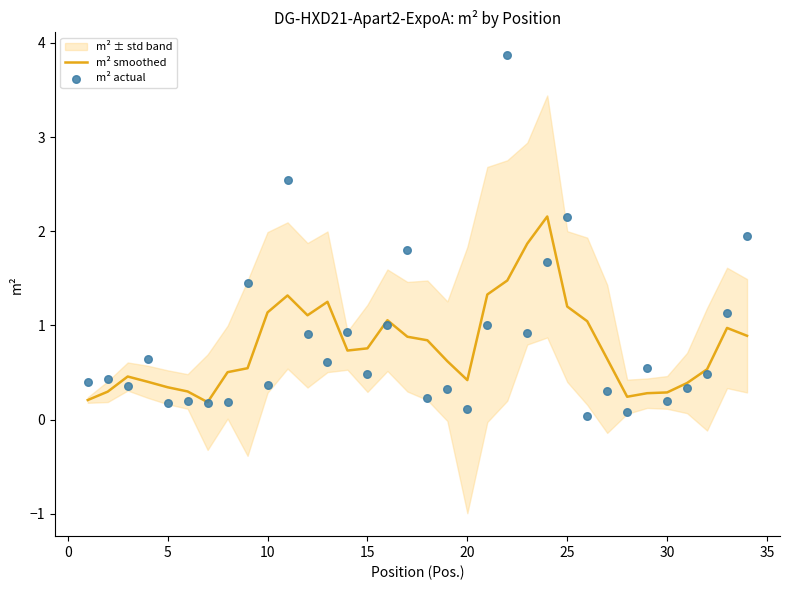

What is the highest value of the m² smoothed series?

2.2